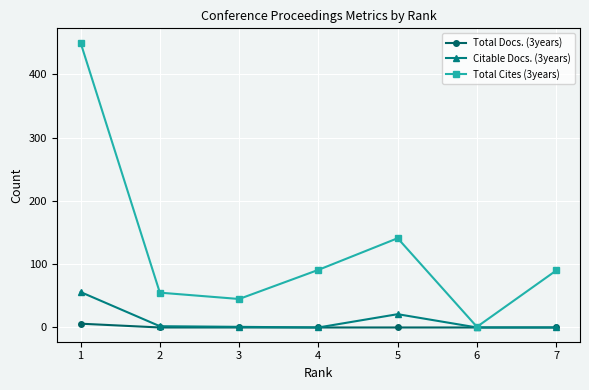

Which series has the largest range (max minus min)?

Total Cites (3years)